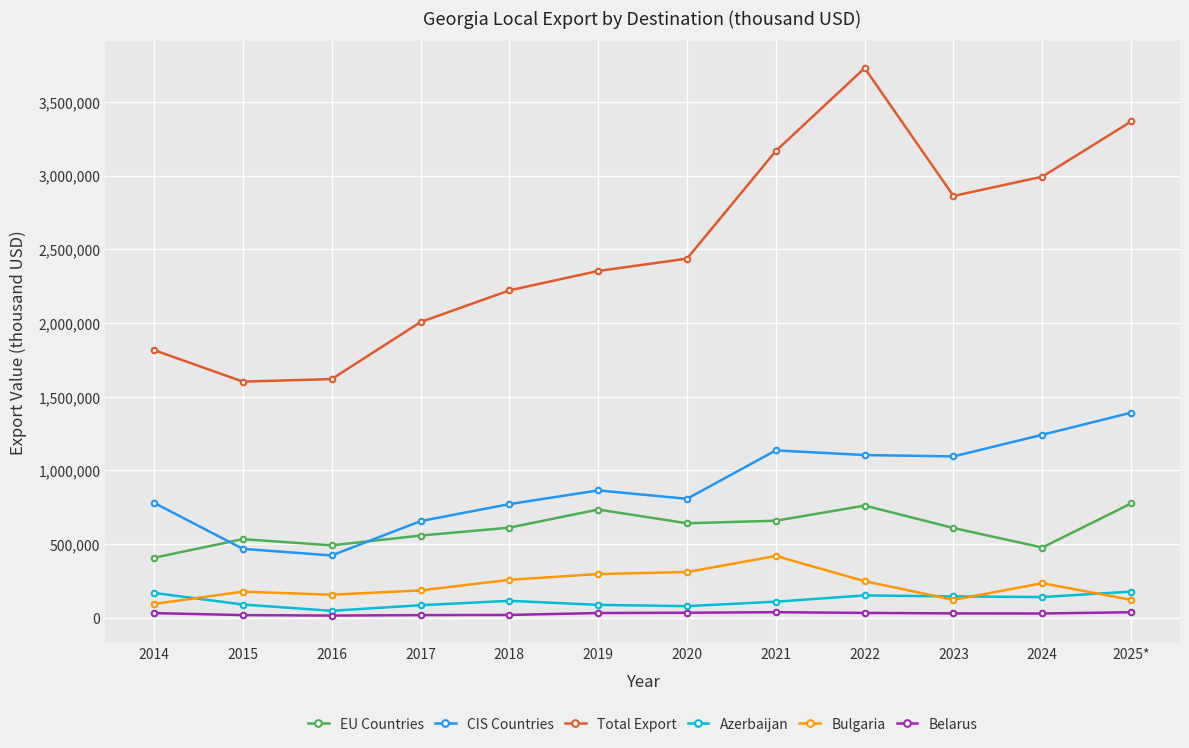

Which category has the highest value in the Total Export series?

2022